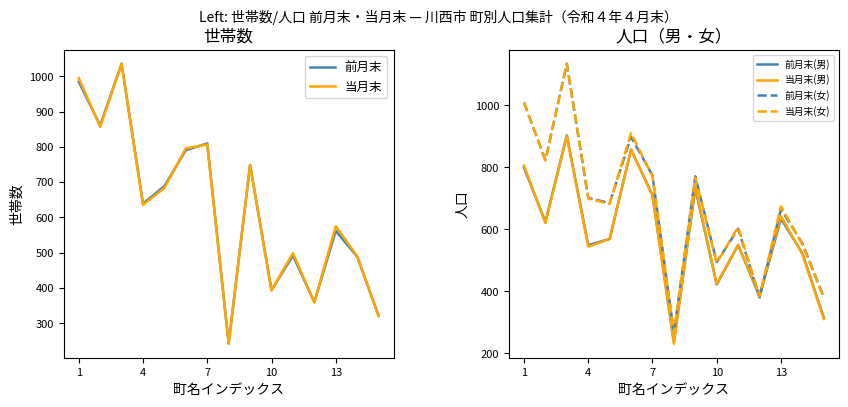

What is the maximum value for 前月末(男)?

903